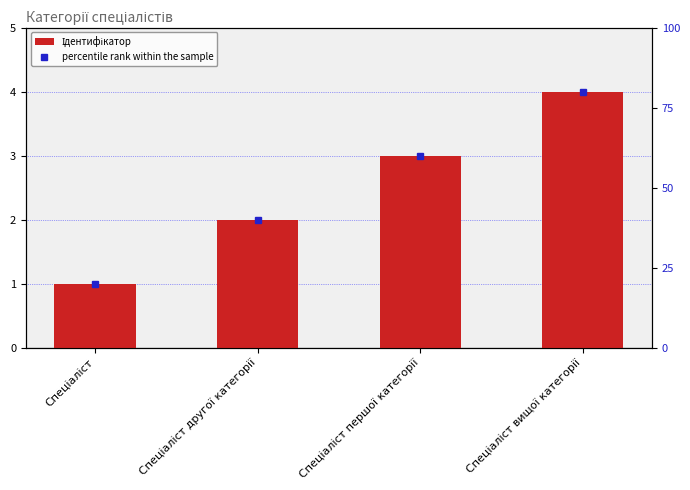

What is the value of the percentile rank within the sample bar at the 3rd from the left?

60